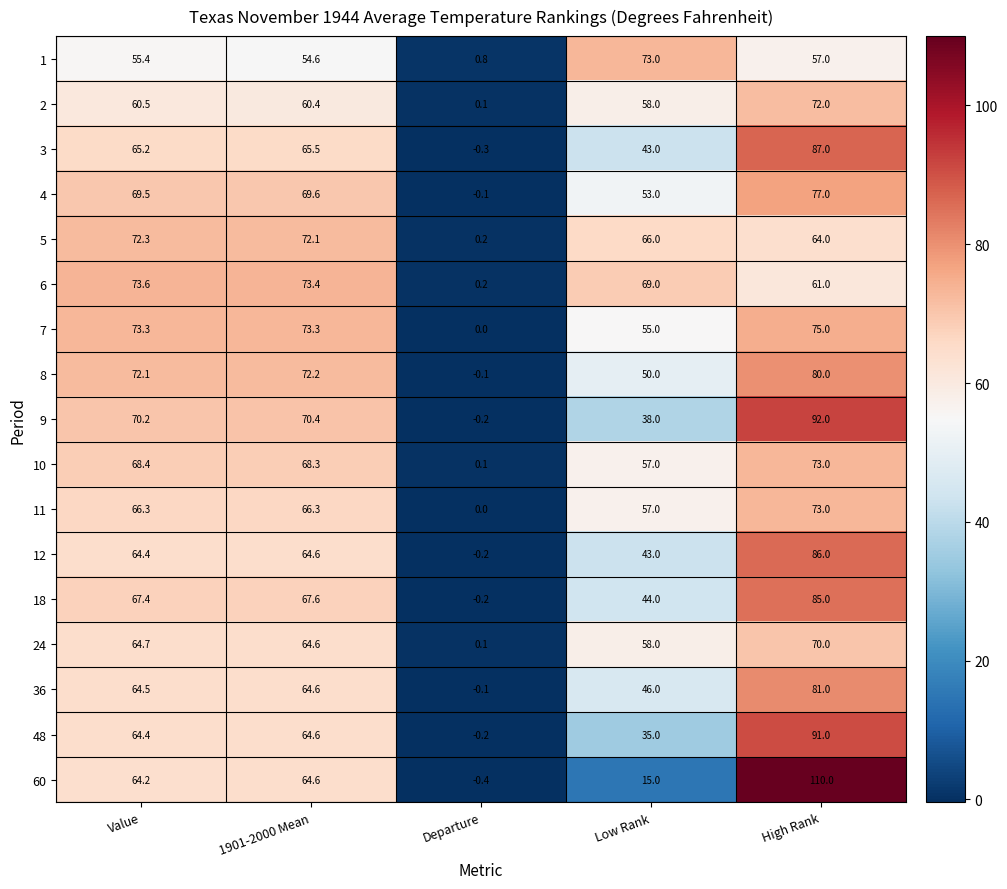

At which label is 11 closest to 36?

Low Rank